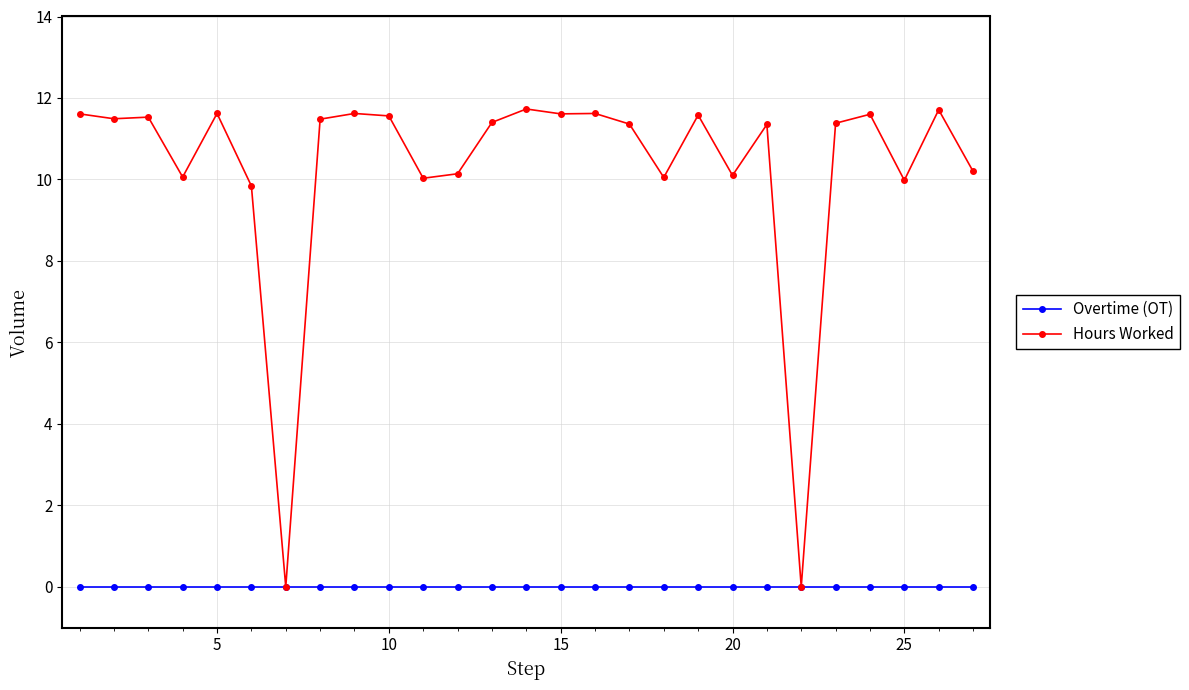

What is the value of the Hours Worked point at the 5th from the left?

11.6